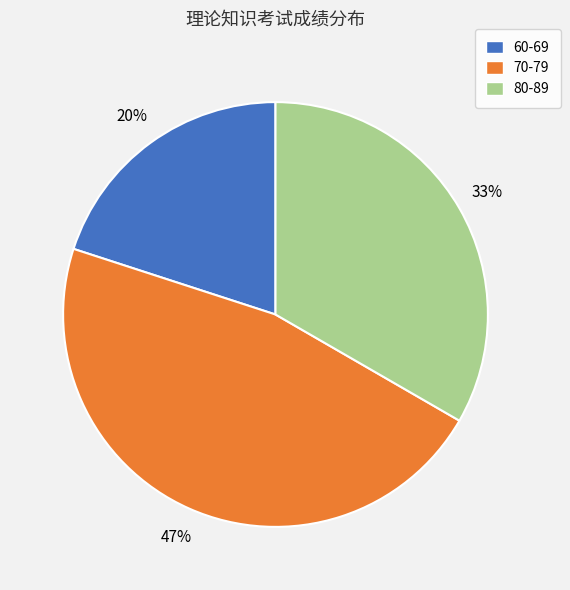

Is it true that 80-89 is 43% of the pie?

False